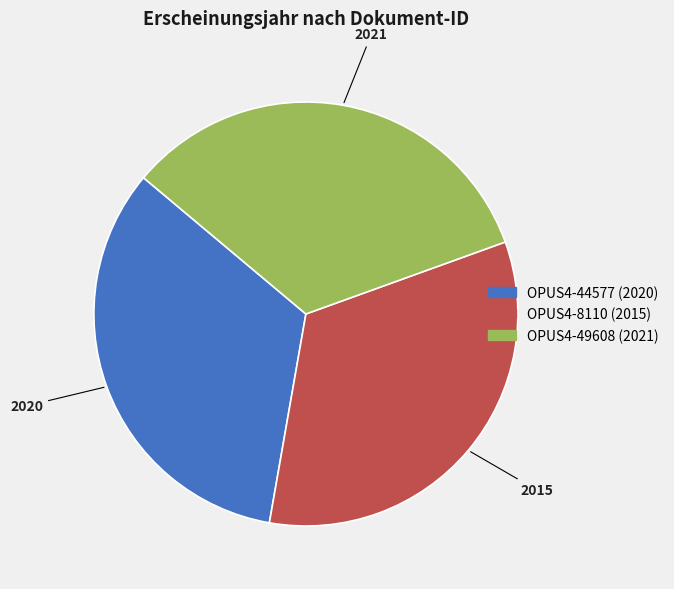

What is the ratio of the value at OPUS4-8110 to the value at OPUS4-44577?

1.0